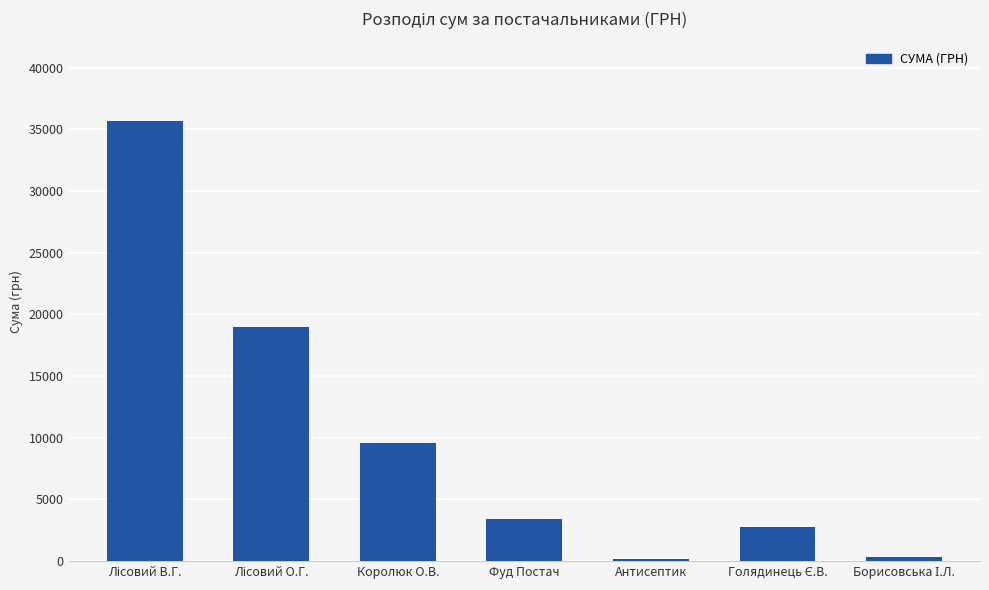

What is the greatest value displayed?

35697.4